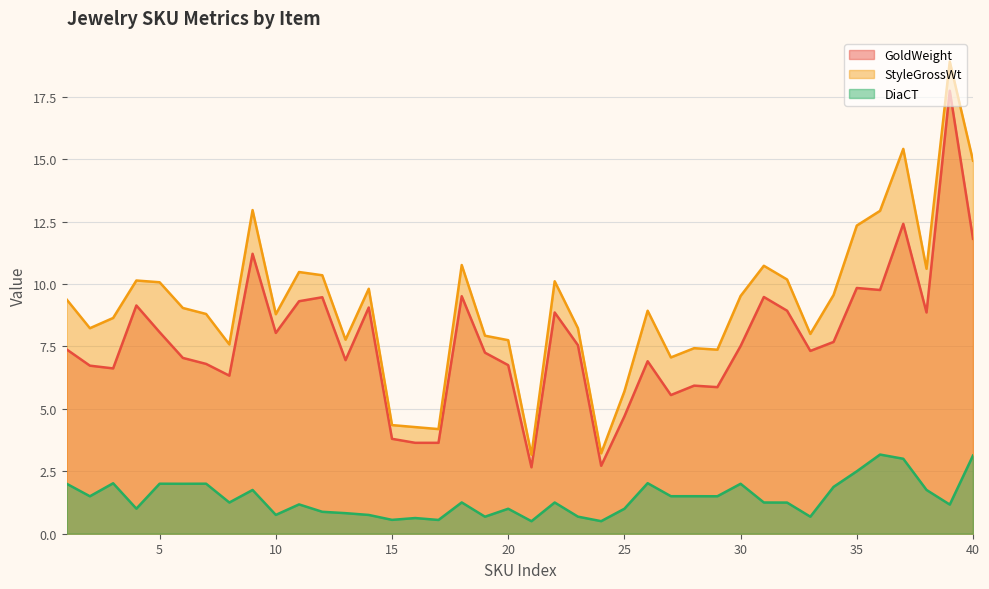

Rank the series at 38 from lowest to highest value.

DiaCT, GoldWeight, StyleGrossWt